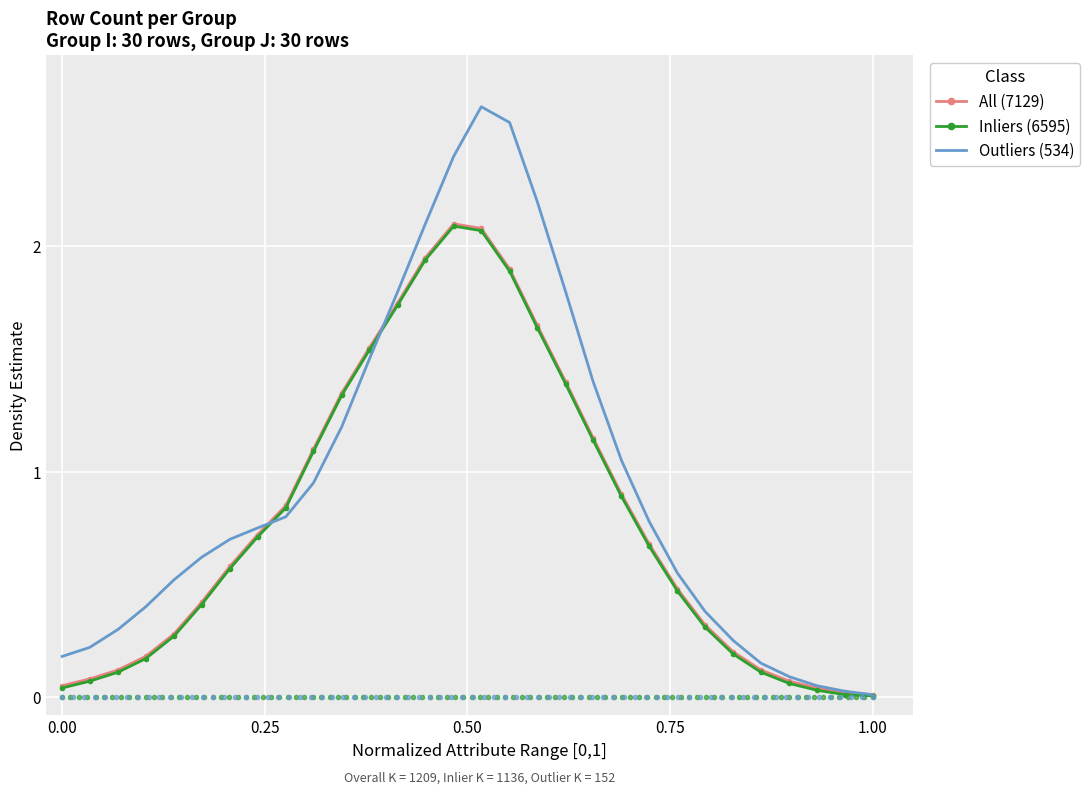

Which series has the largest total across all categories?

Outliers (534)